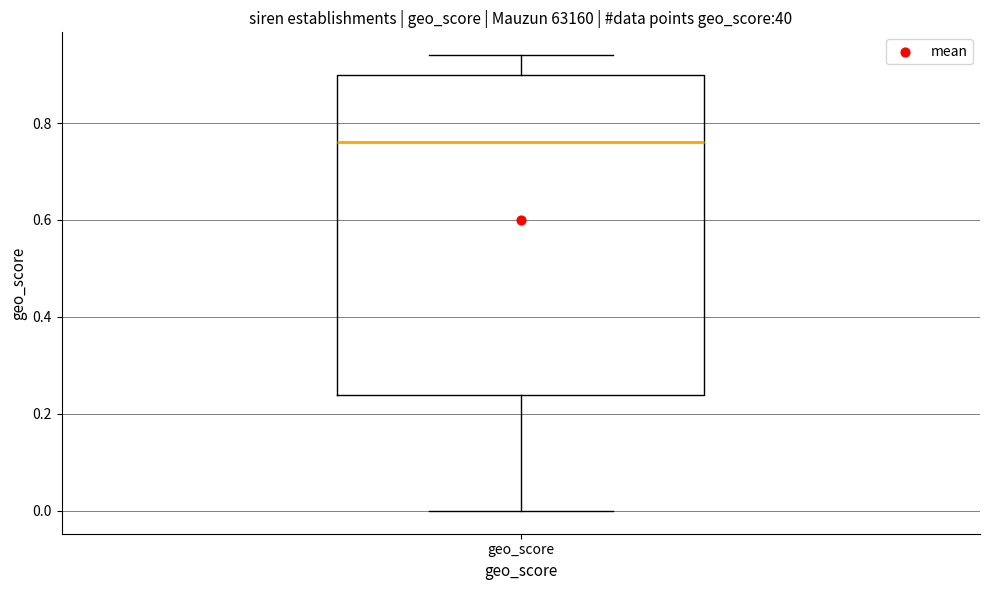

Read this box plot against the y-axis: the position of the median line, the range covered by the box, and the ends of both whiskers. The values are not printed on the chart, so give them approximately, as read against the axis.

median 0.76, box 0.24 to 0.90, whiskers 0.00 to 0.94